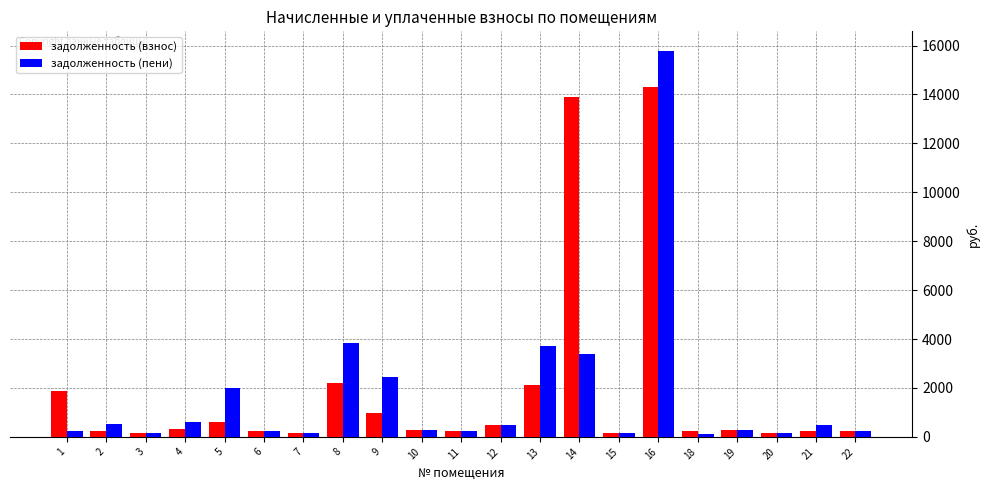

Rank the series at 8 from lowest to highest value.

задолженность (взнос), задолженность (пени)